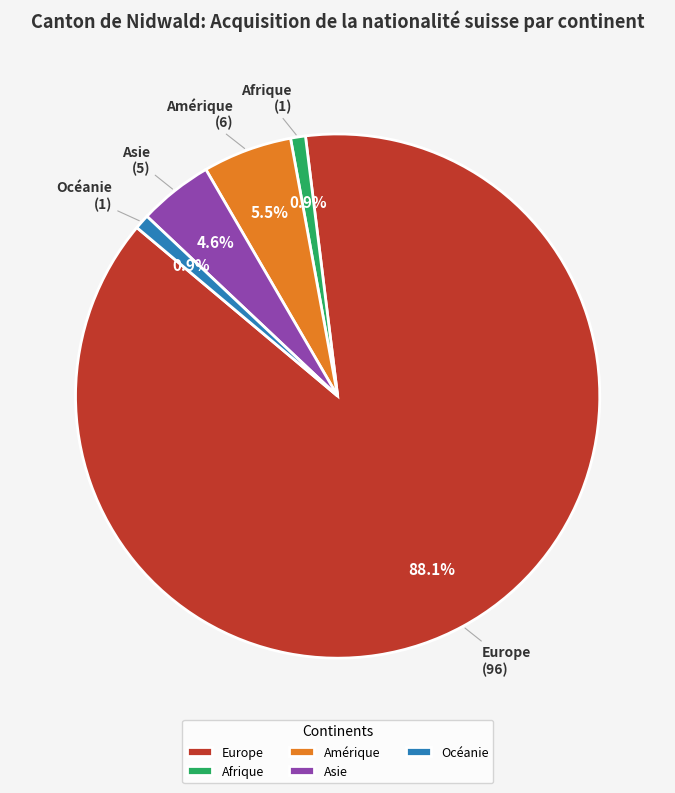

To the nearest percent, what percentage of the pie is Afrique?

1%